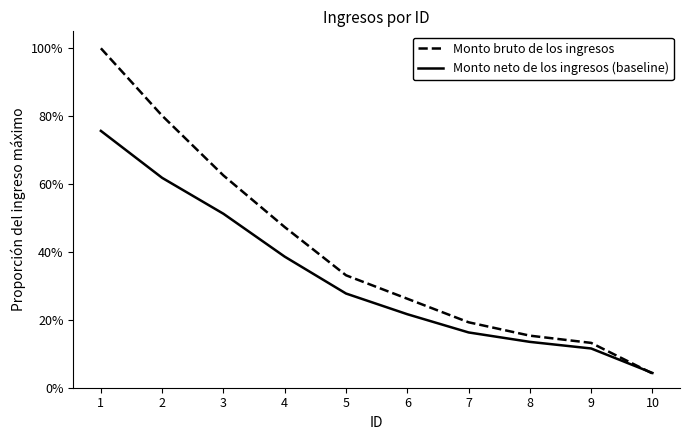

What is the sum of the Monto neto de los ingresos (baseline) values at 2 and 10?

0.7